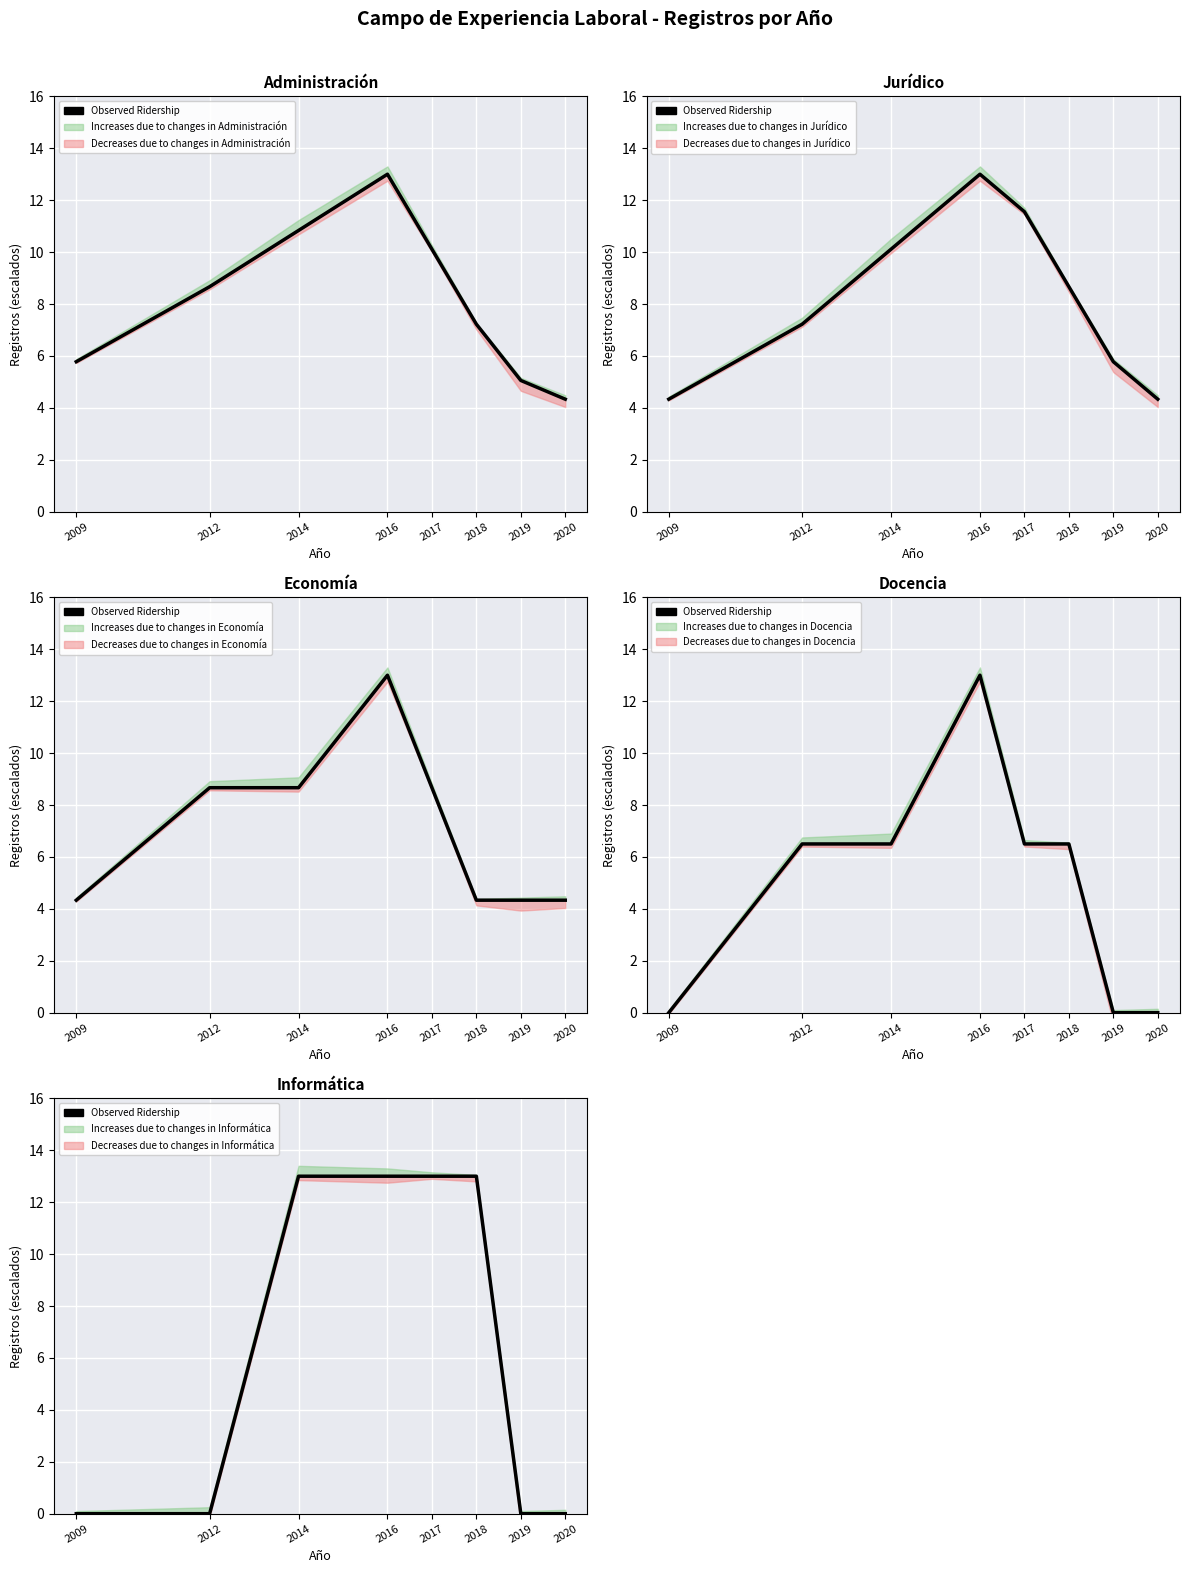

True or false: the data shows 5.1 at 2019.

True